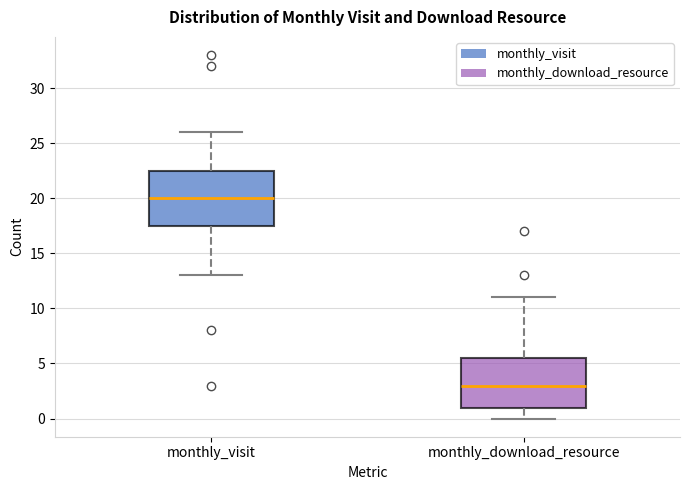

Which box's median line is the highest?

monthly_visit